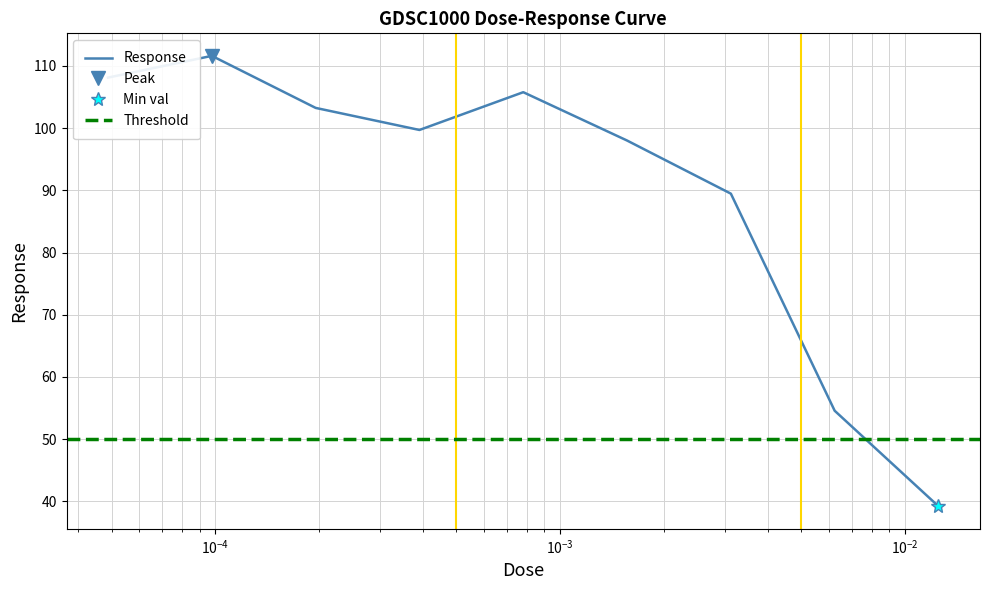

Which category has the highest value across all series?

9.76563e-05